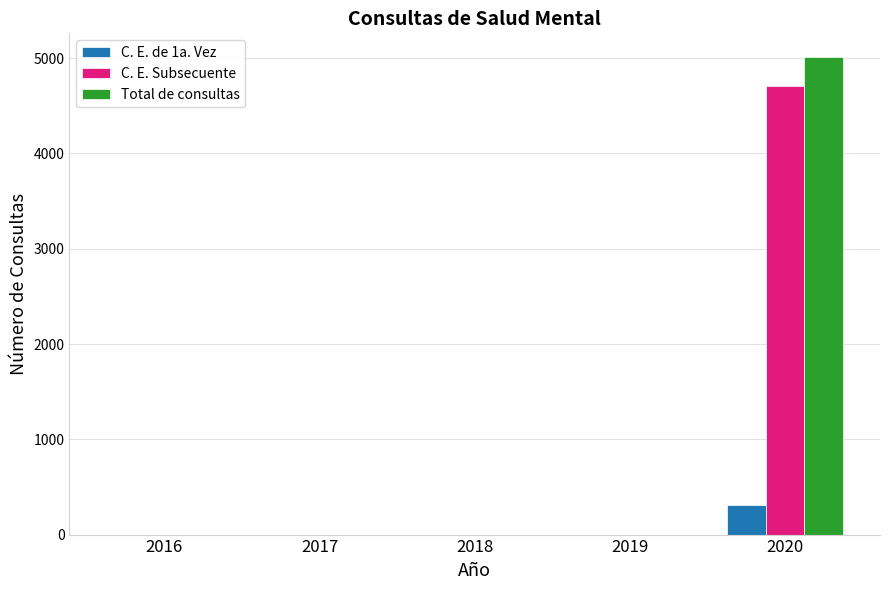

What is the highest value of the C. E. Subsecuente series?

4704